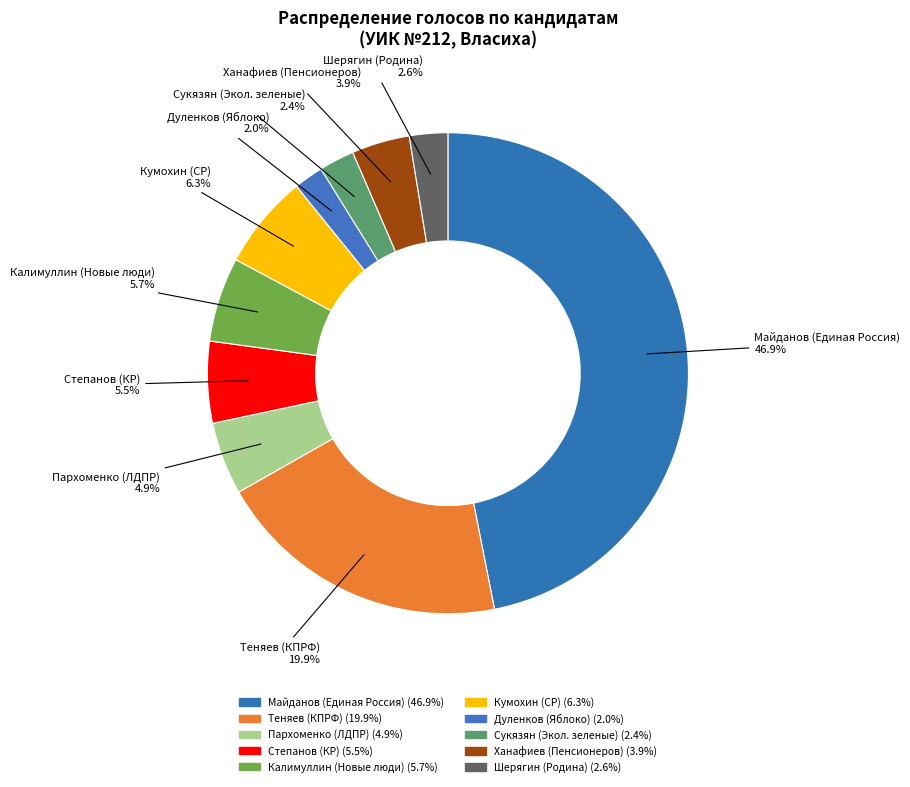

How many slices are in this pie chart?

10